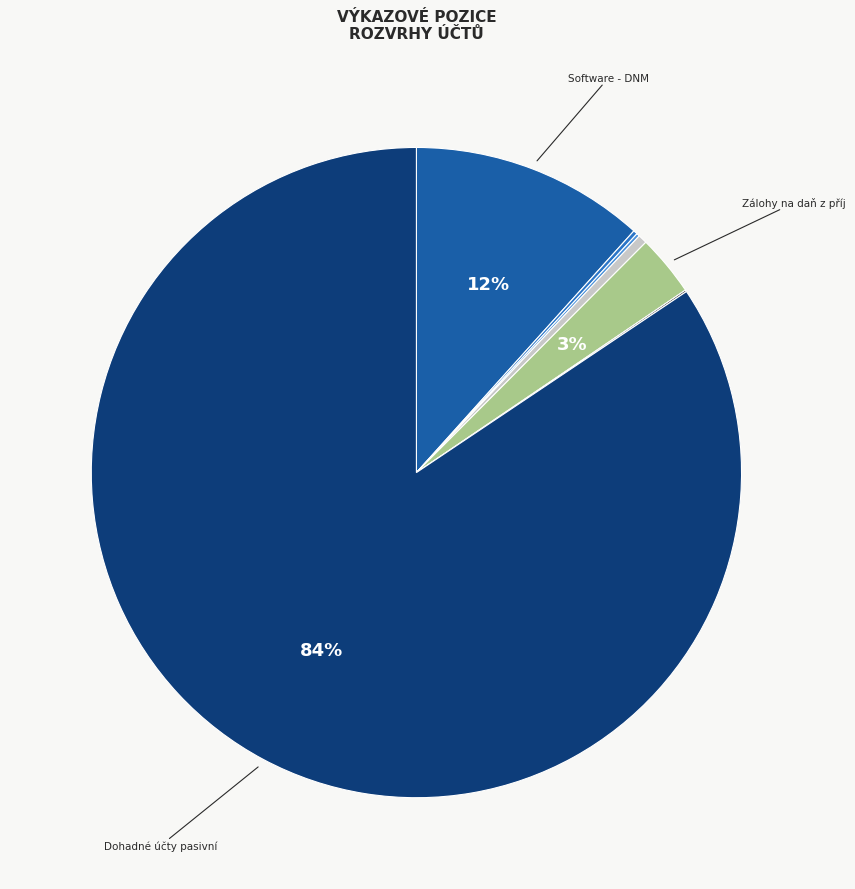

To the nearest percent, what is the average slice percentage?

14%